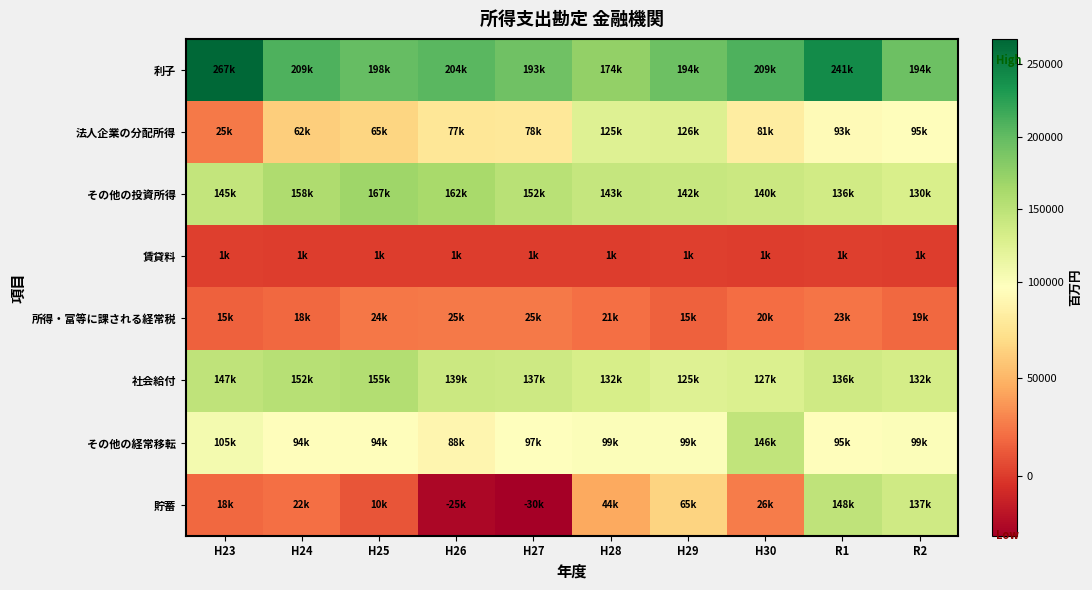

Which series has the largest range (max minus min)?

貯蓄